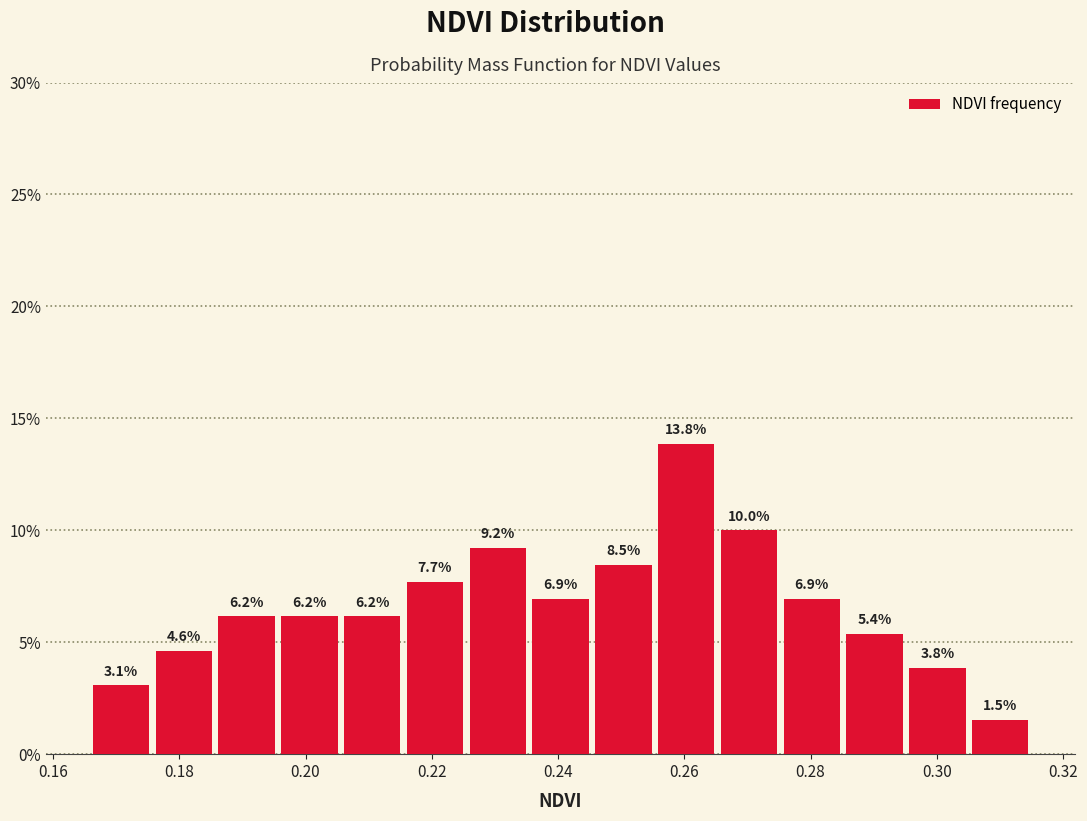

Reading left to right, list every bar in this chart as the range it spans on the x-axis followed by its height. The bar edges are not printed on the chart, so give them approximately, as read against the axis.

0.166 to 0.176: 3.1
0.176 to 0.186: 4.6
0.186 to 0.196: 6.2
0.196 to 0.206: 6.2
0.206 to 0.216: 6.2
0.216 to 0.226: 7.7
0.226 to 0.236: 9.2
0.236 to 0.246: 6.9
0.246 to 0.256: 8.5
0.256 to 0.266: 13.8
0.266 to 0.276: 10.0
0.276 to 0.286: 6.9
0.286 to 0.296: 5.4
0.296 to 0.306: 3.8
0.306 to 0.316: 1.5